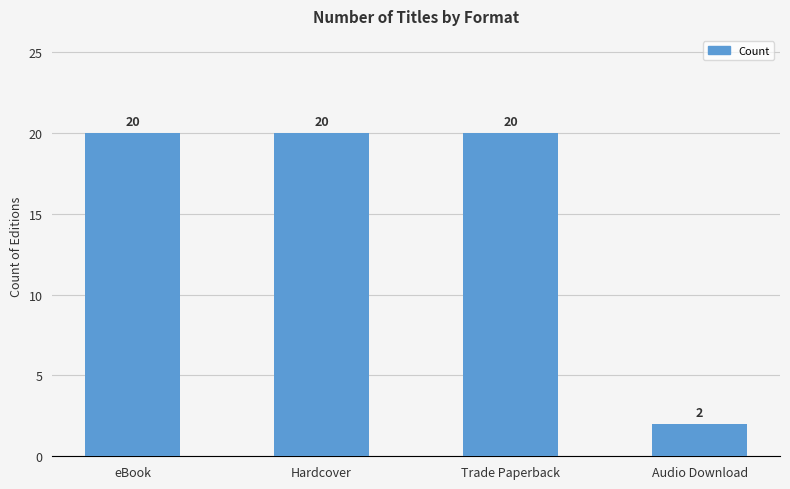

Is it true that the value at Audio Download is 1?

False